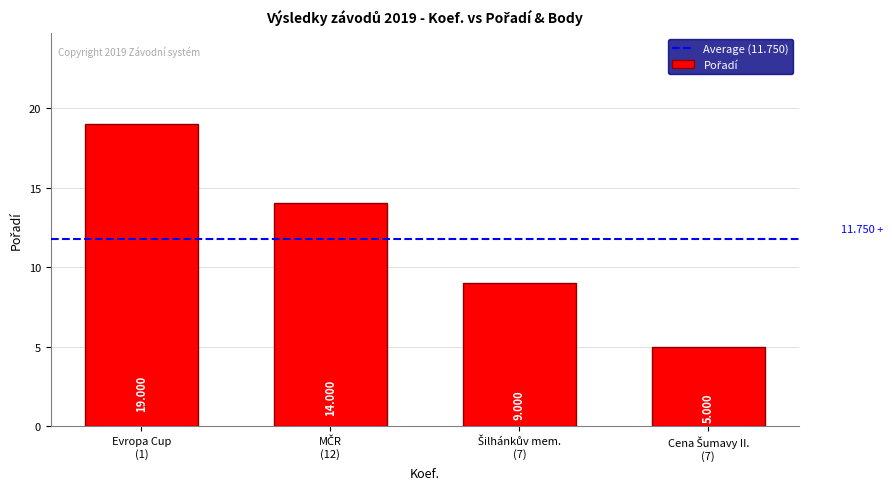

Which label corresponds to the largest value in the chart?

Evropa Cup
(1)